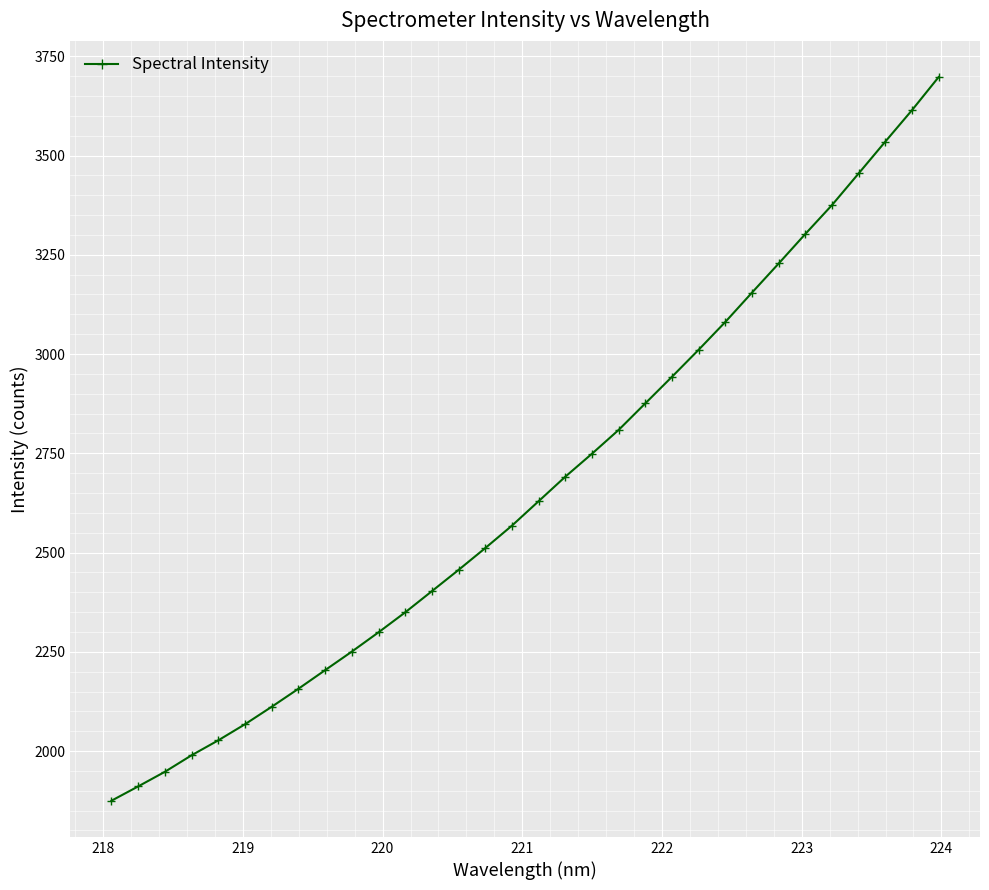

What is the difference between the second highest and second lowest values?

1703.3